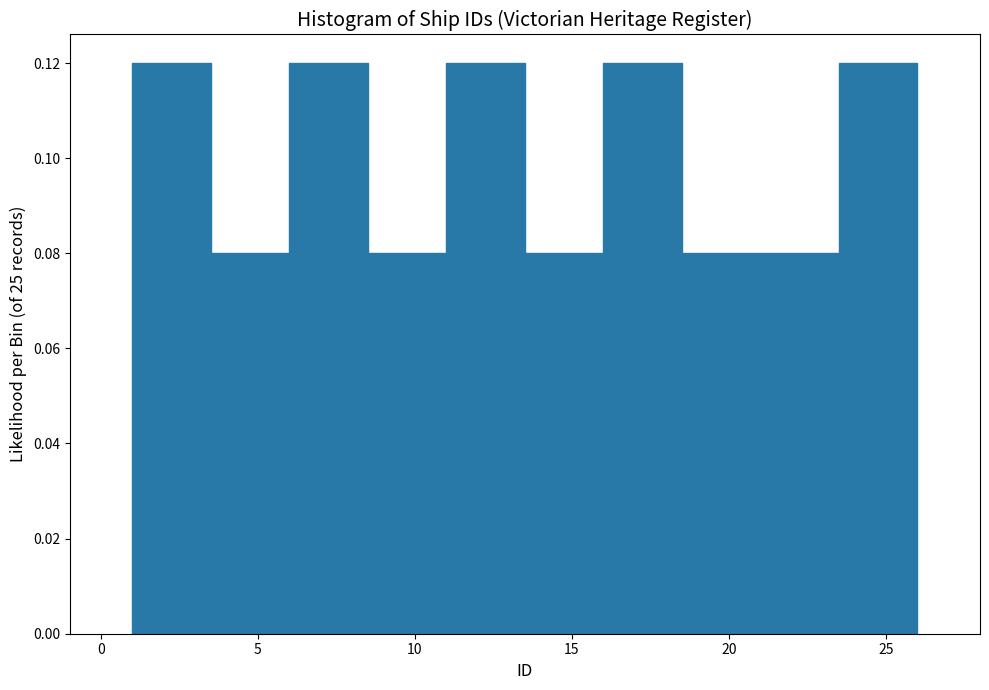

How tall is the bar that spans 23.5 to 26.0 on the x-axis? The values are not printed on the chart, so give them approximately, as read against the axis.

0.12